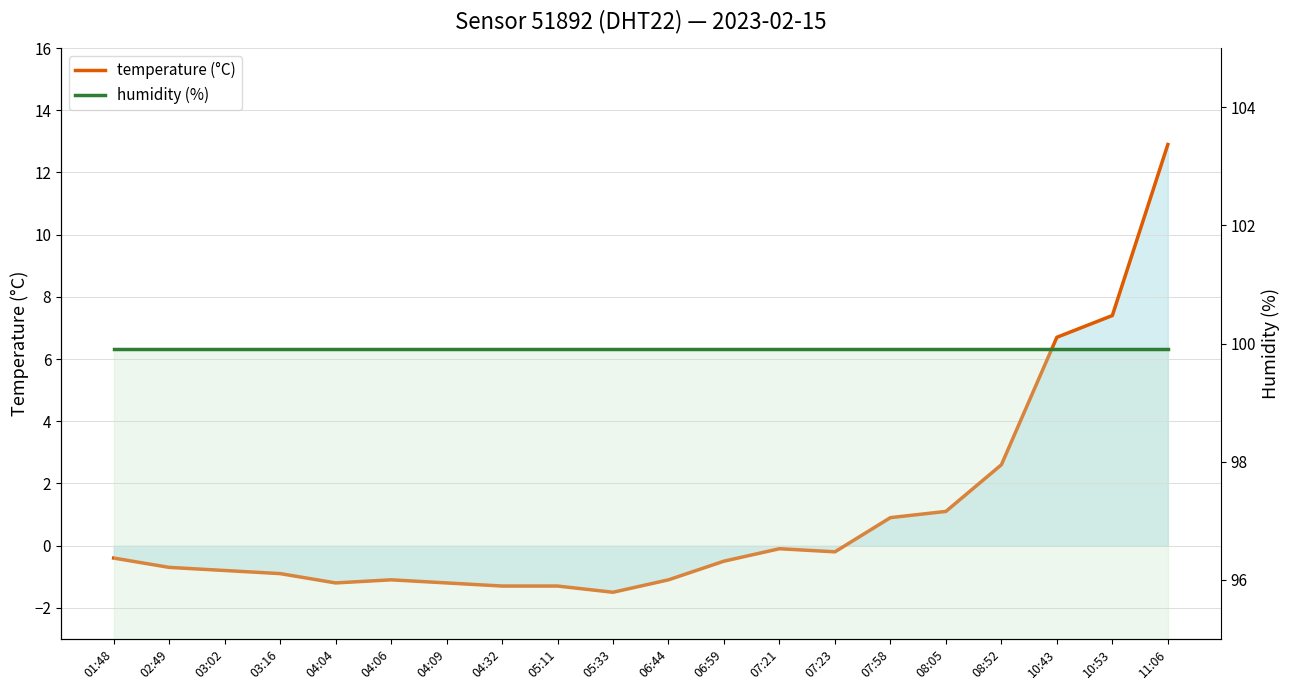

True or false: humidity (%) and temperature (°C) cross at least once.

False